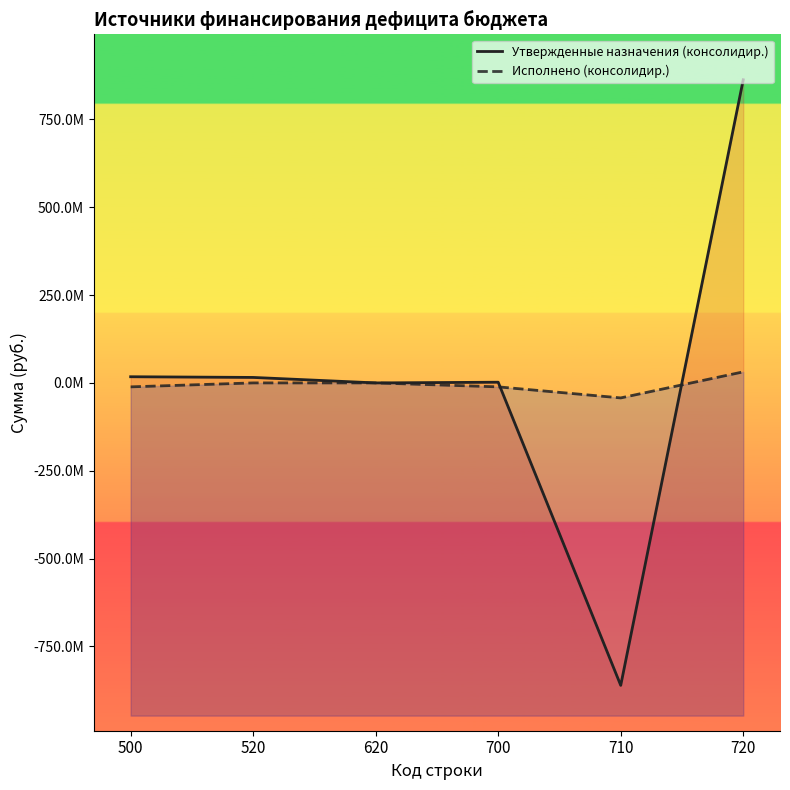

True or false: Исполнено (консолидир.) and Утвержденные назначения (консолидир.) cross at least once.

True